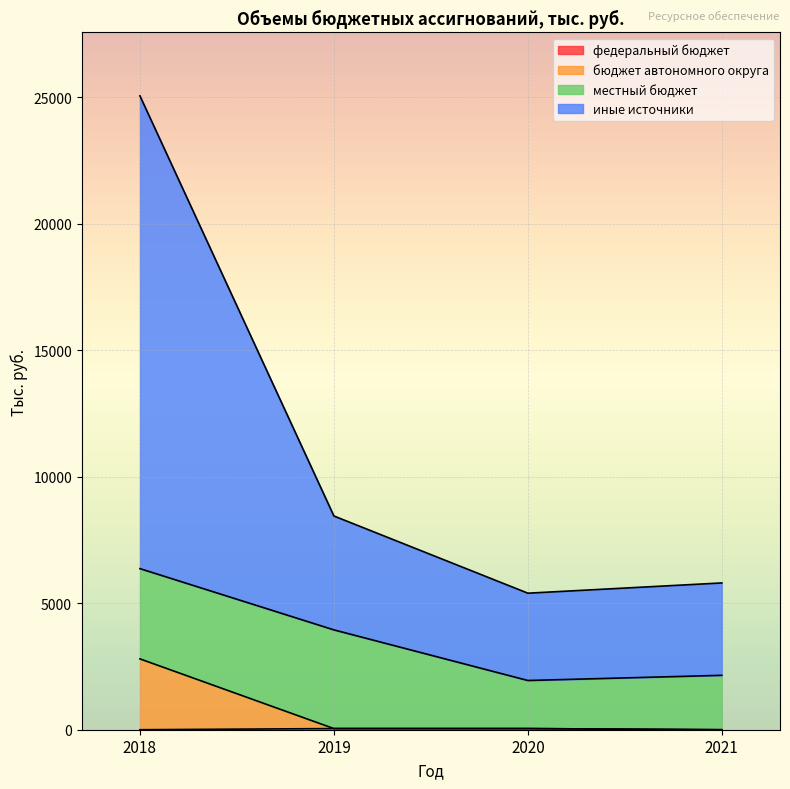

How many values in the федеральный бюджет series exceed 45?

2